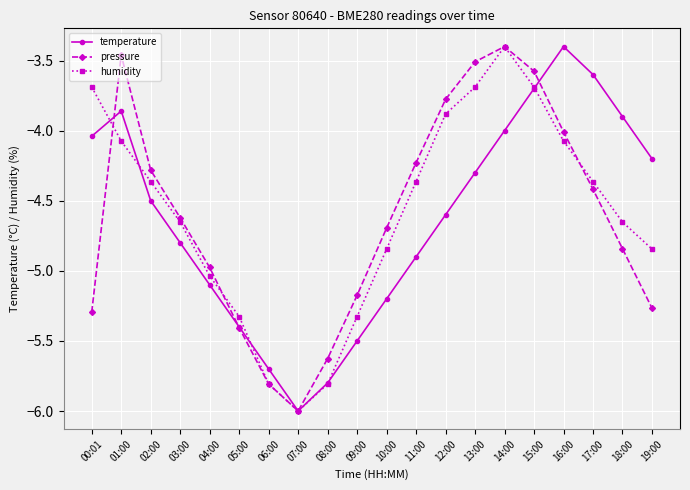

At which label does humidity reach its minimum?

07:00